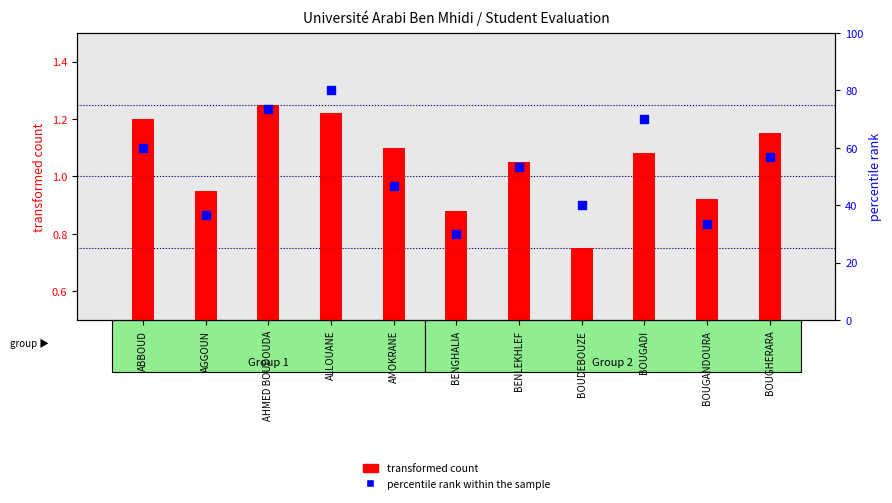

Which series reaches the maximum Y coordinate?

percentile rank within the sample